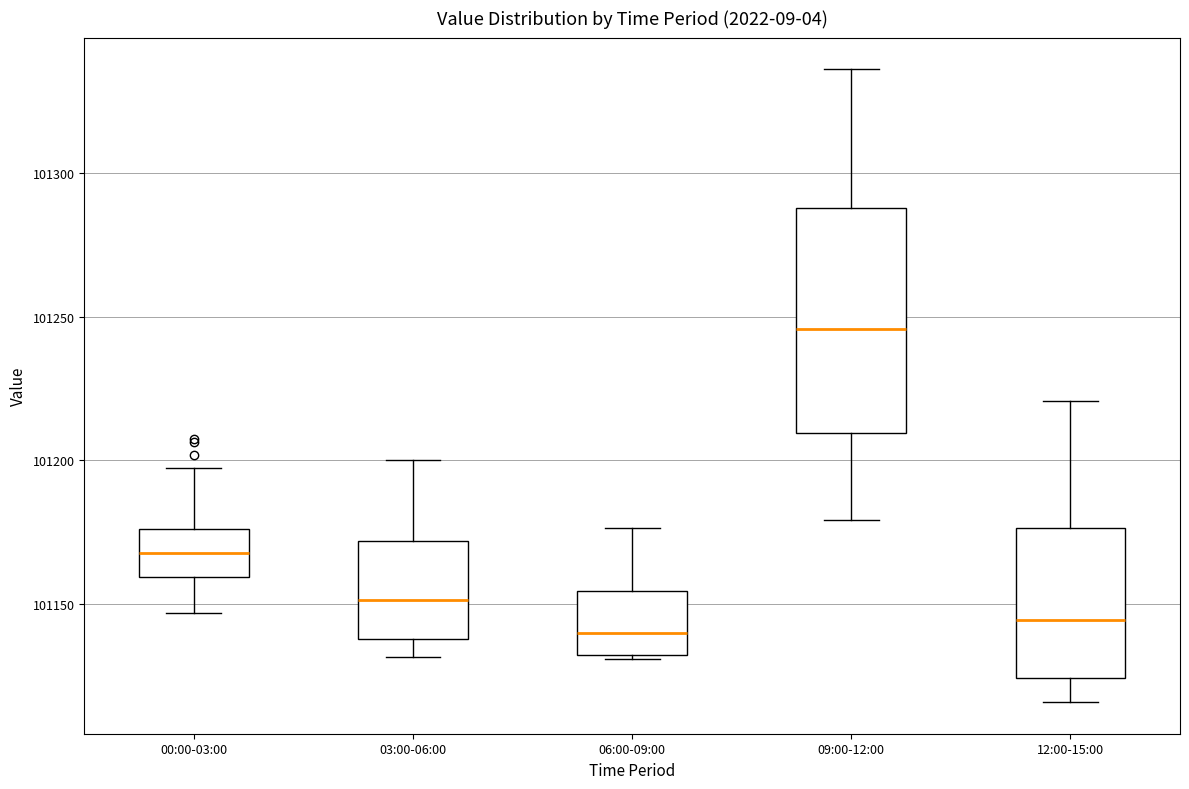

Reading left to right, read every box against the y-axis: the position of its median line, the range the box covers, and the ends of its whiskers. The values are not printed on the chart, so give them approximately, as read against the axis.

00:00-03:00: median 101170, box 101160 to 101175, whiskers 101145 to 101195
03:00-06:00: median 101150, box 101140 to 101170, whiskers 101130 to 101200
06:00-09:00: median 101140, box 101130 to 101155, whiskers 101130 to 101175
09:00-12:00: median 101245, box 101210 to 101290, whiskers 101180 to 101335
12:00-15:00: median 101145, box 101125 to 101175, whiskers 101115 to 101220